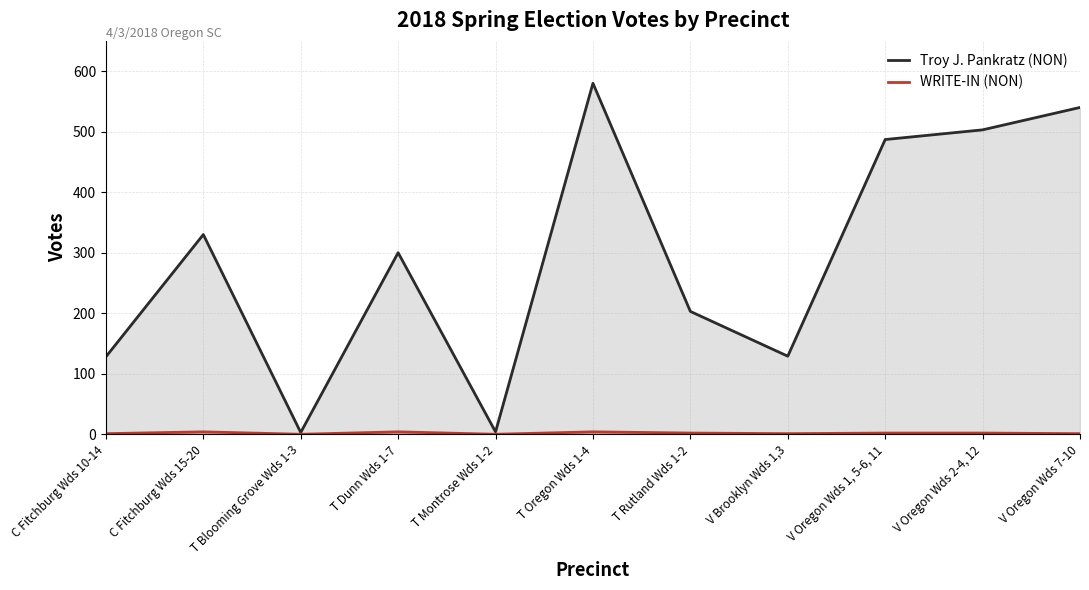

List the labels in order of Troy J. Pankratz (NON) value, largest first.

T Oregon Wds 1-4, V Oregon Wds 7-10, V Oregon Wds 2-4, 12, V Oregon Wds 1, 5-6, 11, C Fitchburg Wds 15-20, T Dunn Wds 1-7, T Rutland Wds 1-2, V Brooklyn Wds 1,3, C Fitchburg Wds 10-14, T Montrose Wds 1-2, T Blooming Grove Wds 1-3